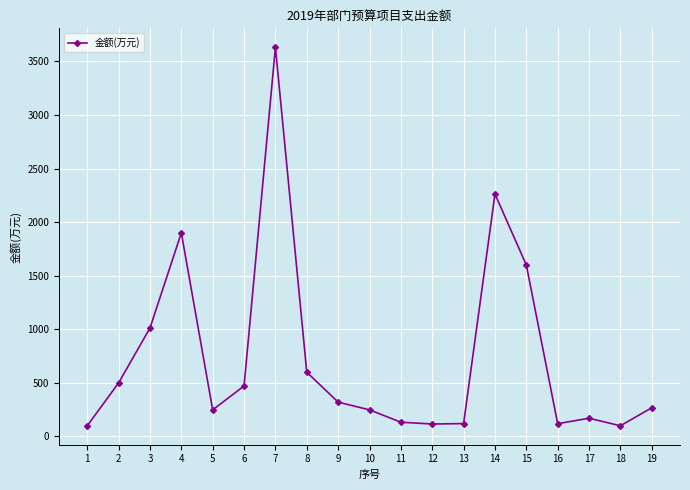

How many data points are less than 268?

9